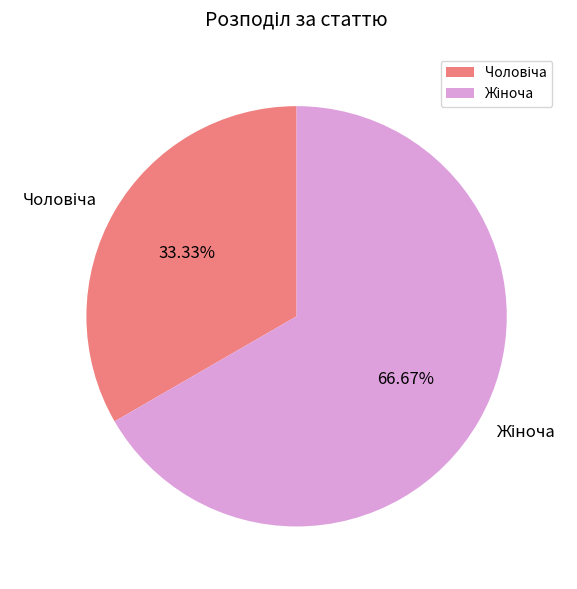

How many segments does this pie chart have?

2